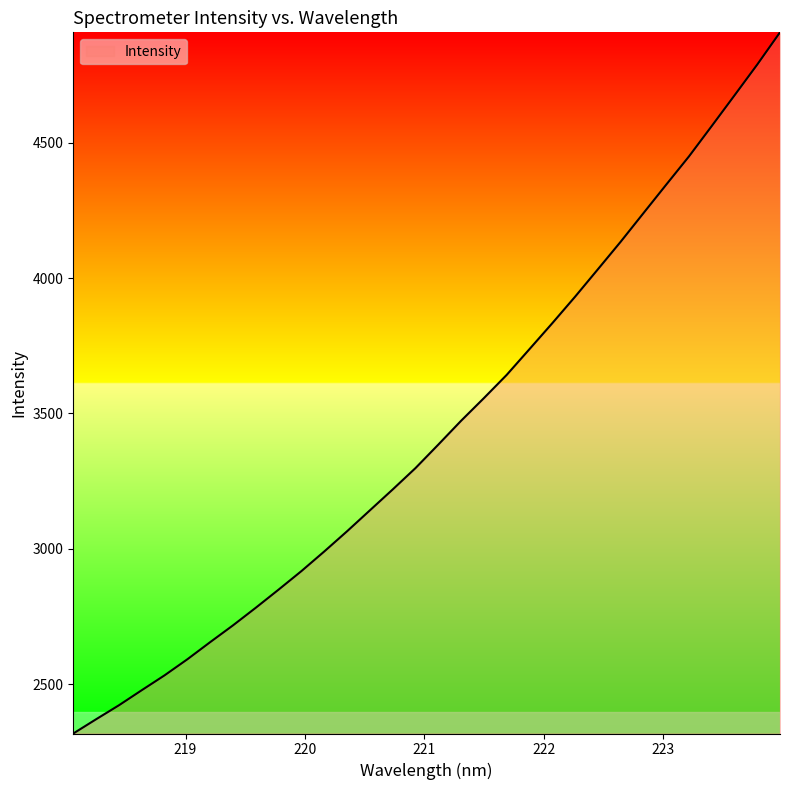

What is the minimum value shown in the chart?

2317.7